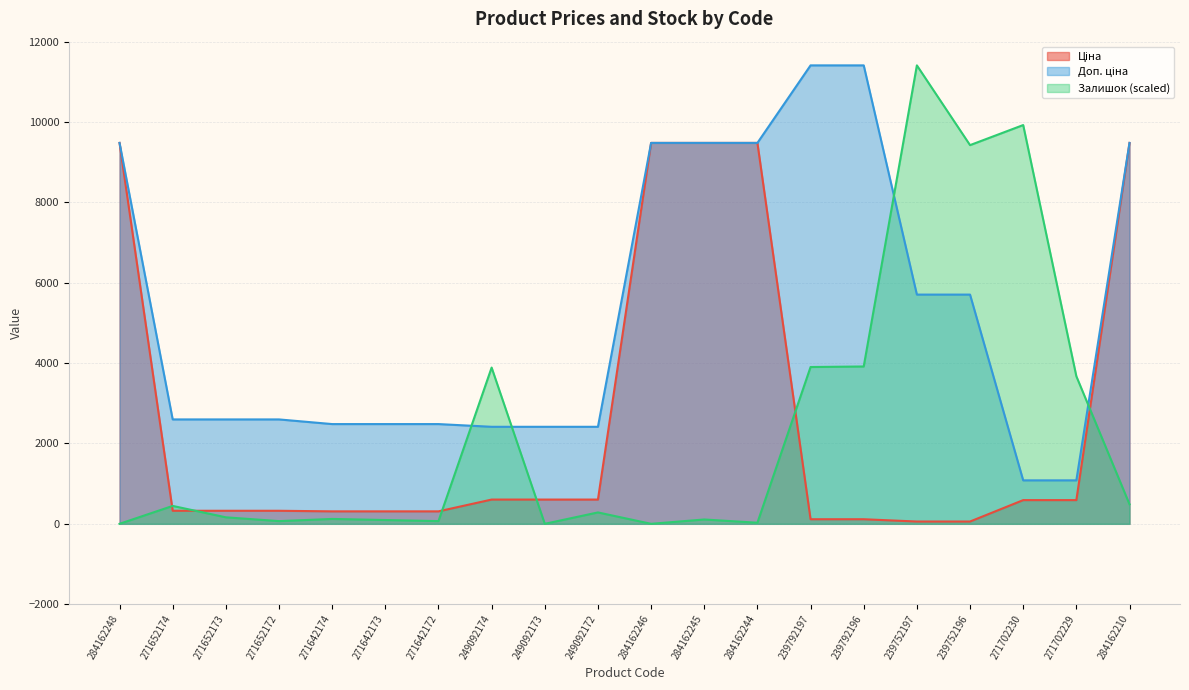

What is the value of the Ціна point at the 15th from the left?

114.1